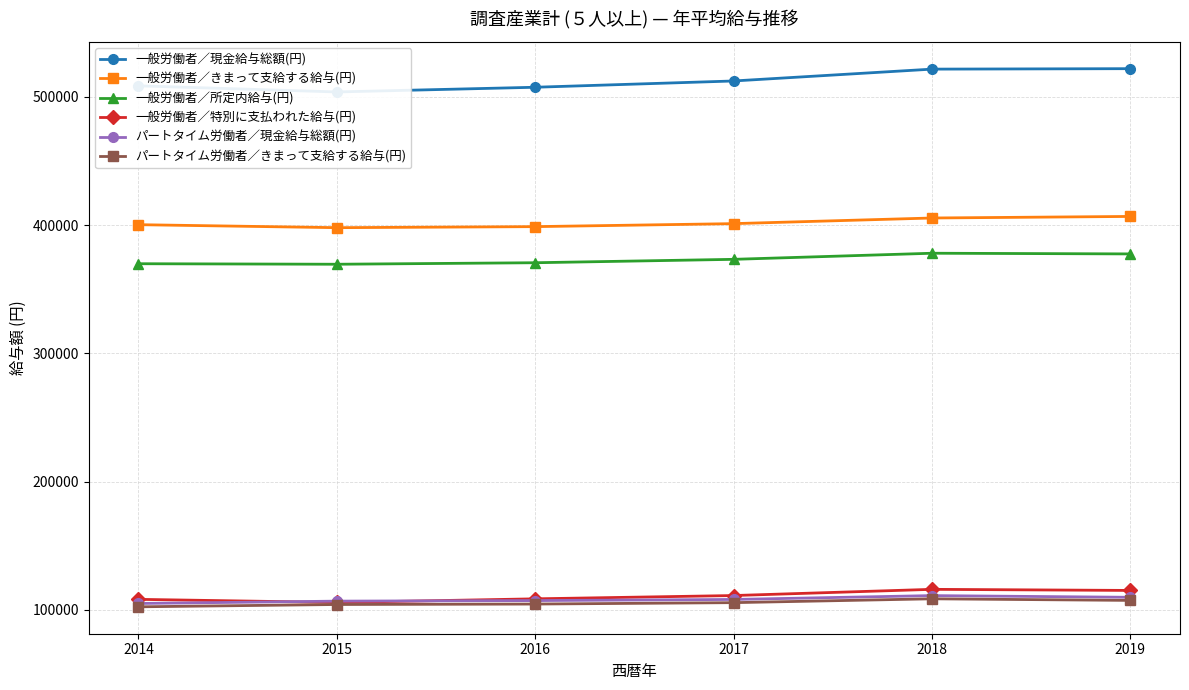

What is the total value across all series at 2016?

1597608